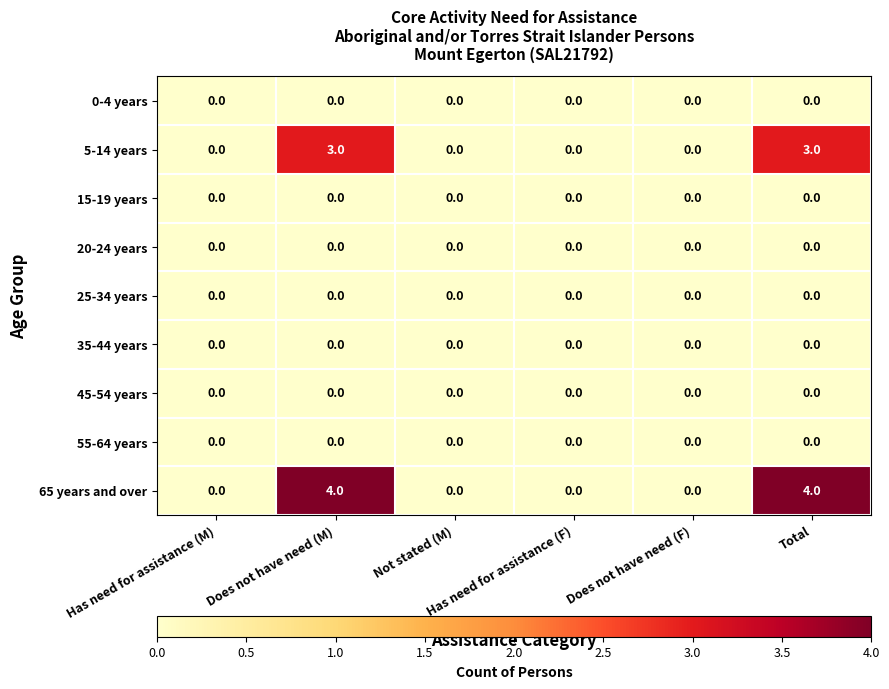

What is the difference between the second highest and minimum values in the 65 years and over series?

4